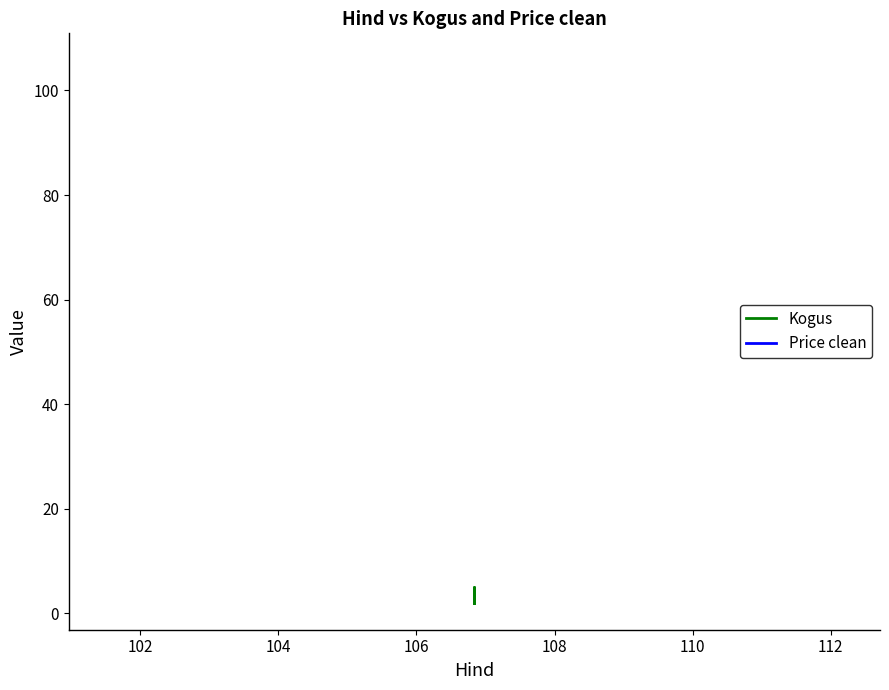

How many lines are shown in the chart?

2